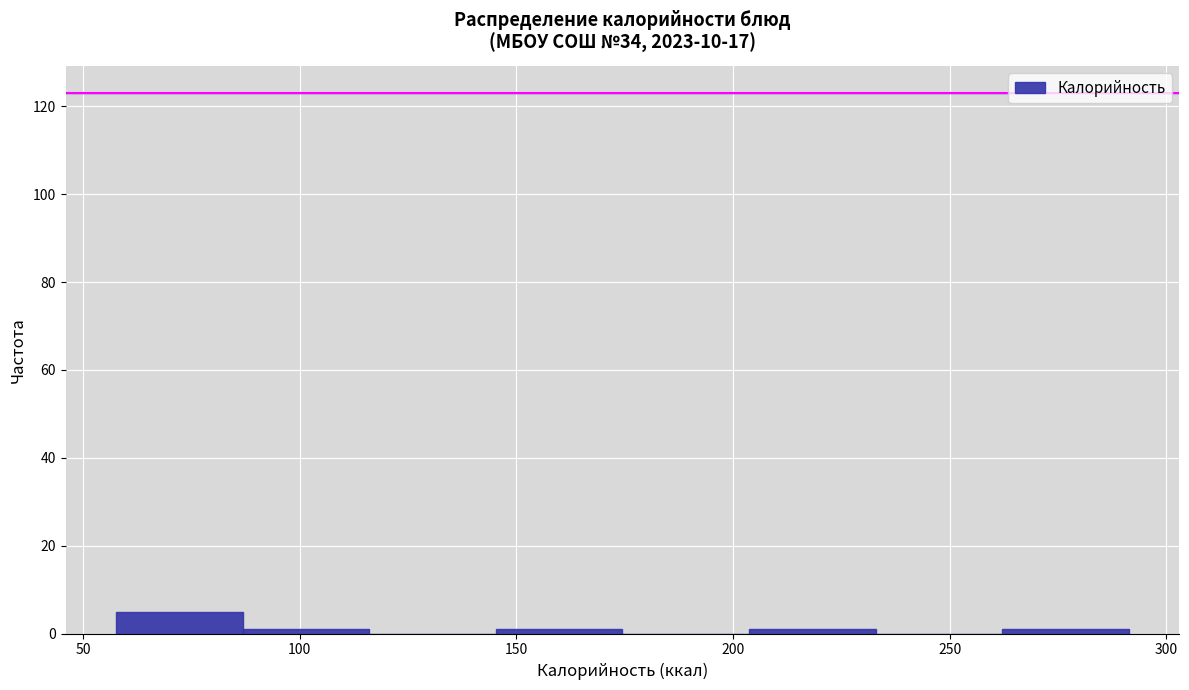

Which range on the x-axis has the tallest bar?

60 to 85